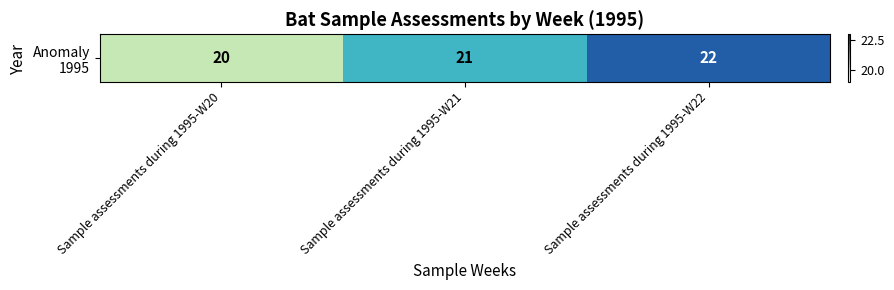

Reading left to right, extract all data points from this chart.

20	21	22